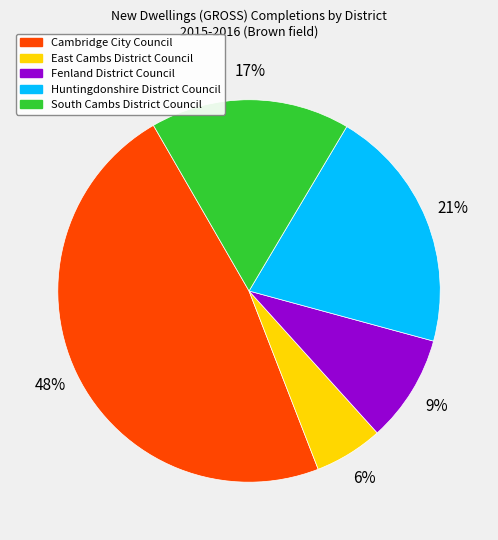

Rank the categories by value from highest to lowest.

Cambridge City Council, Huntingdonshire District Council, South Cambs District Council, Fenland District Council, East Cambs District Council